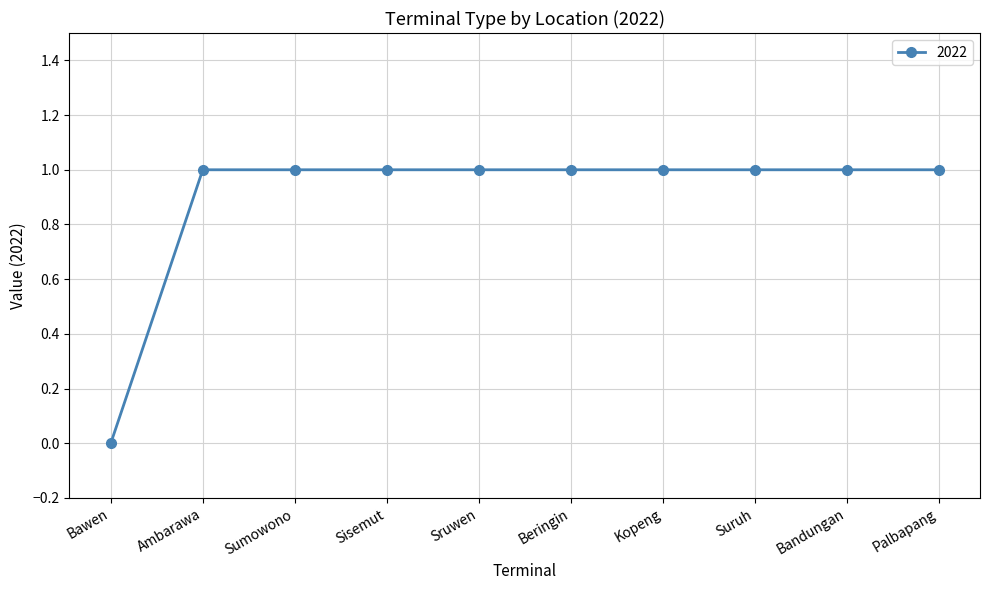

Reading right to left, what are all the values shown in this chart?

1	1	1	1	1	1	1	1	1	0